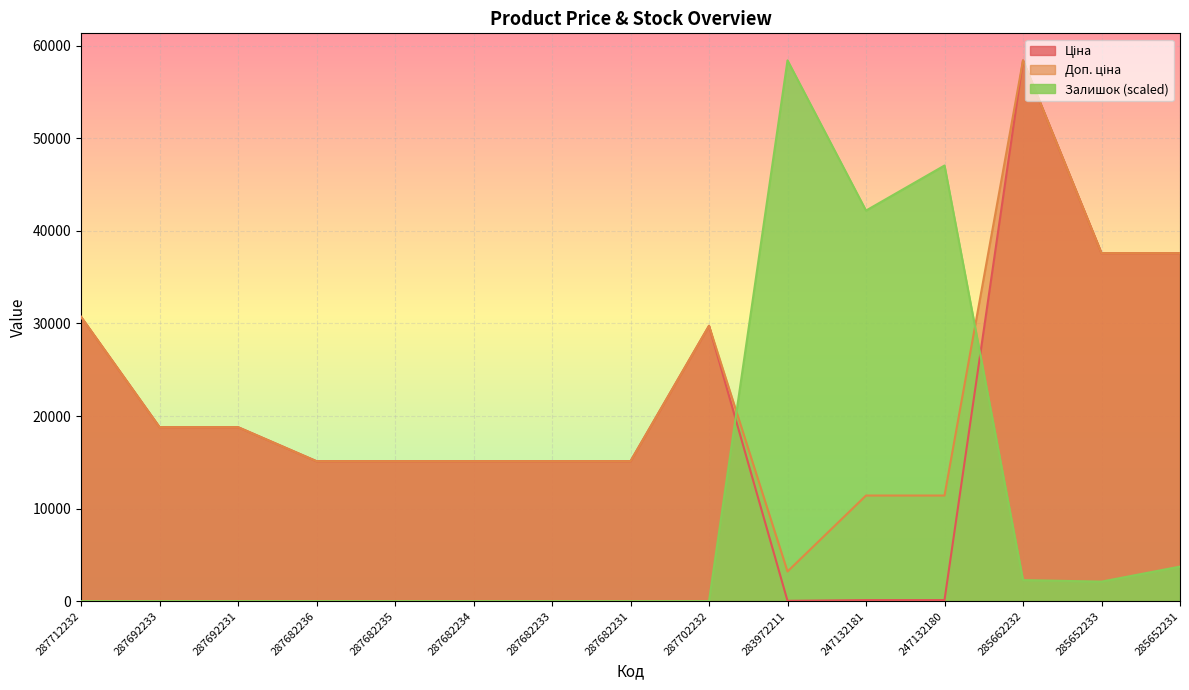

Which series has the largest total across all categories?

Доп. ціна